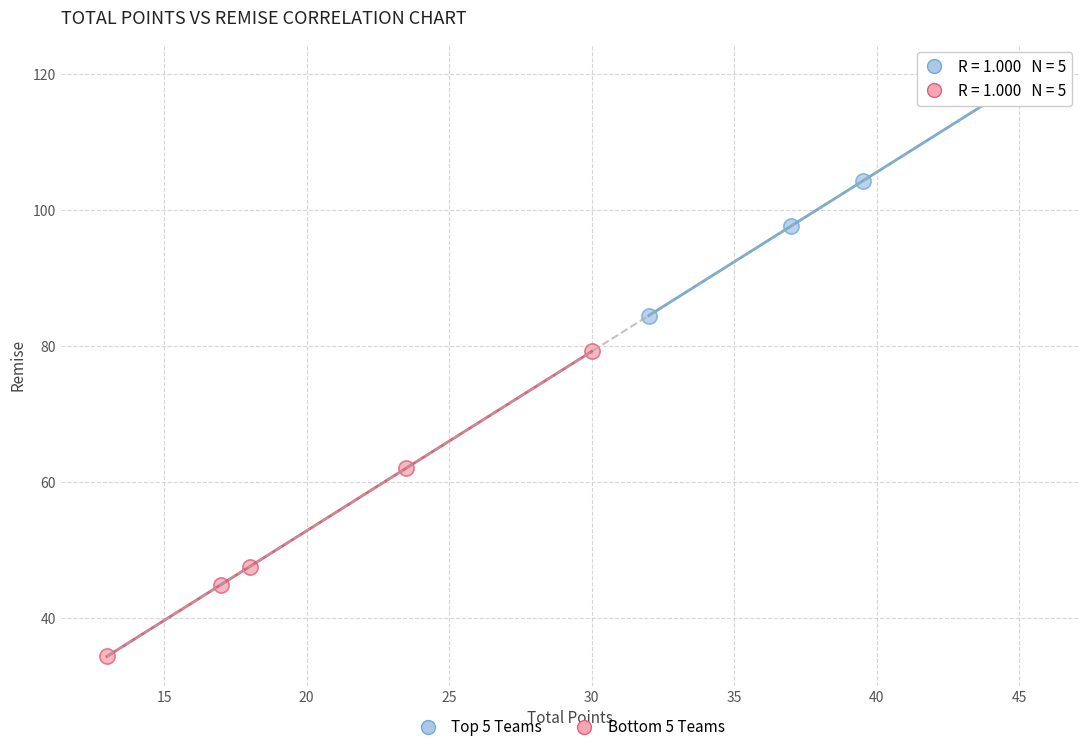

Which series contains the highest Y value?

Top 5 Teams